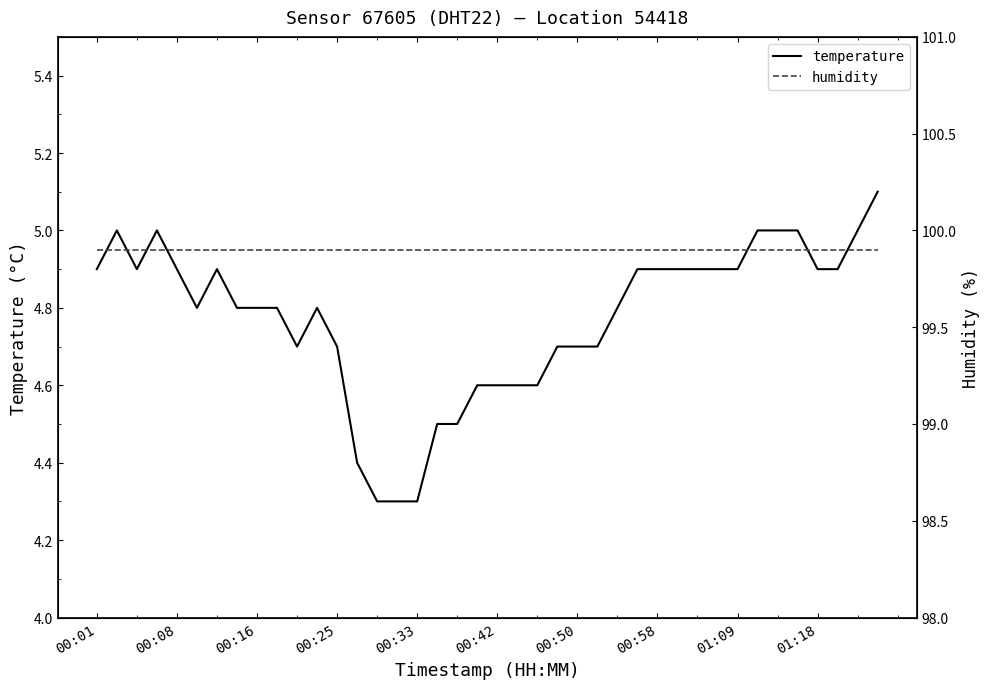

True or false: temperature has a value of 6.8 at 21.

False